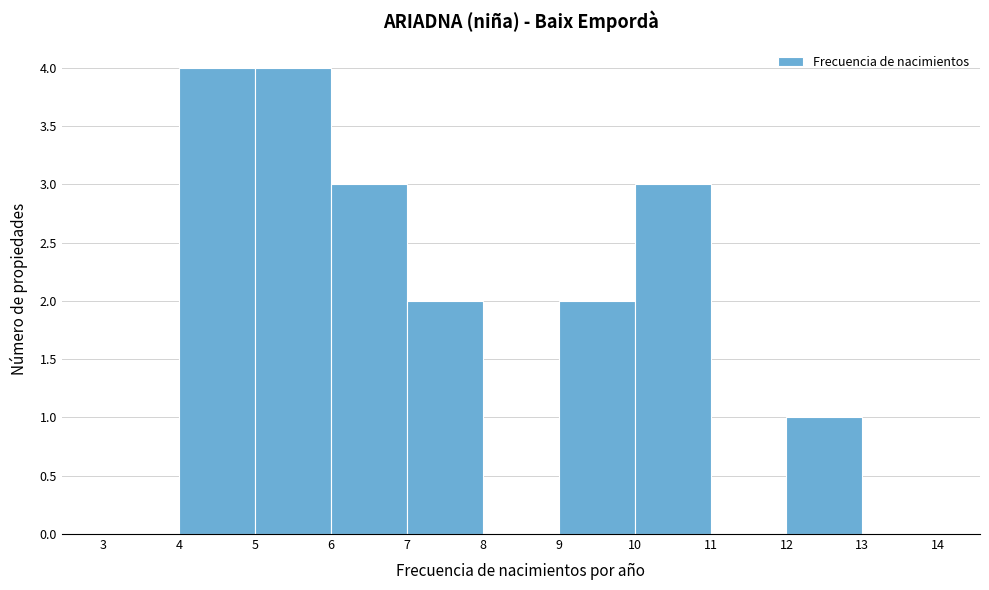

Reading left to right, transcribe this chart: for each bar, give the range it covers on the x-axis and its height. The values are not printed on the chart, so give them approximately, as read against the axis.

3 to 4: 0
4 to 5: 4
5 to 6: 4
6 to 7: 3
7 to 8: 2
8 to 9: 0
9 to 10: 2
10 to 11: 3
11 to 12: 0
12 to 13: 1
13 to 14: 0